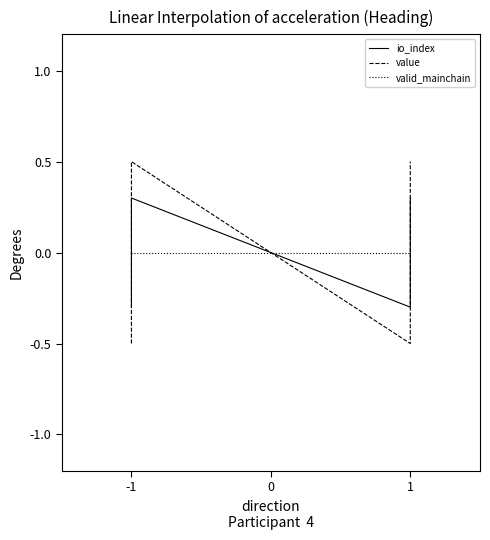

How many positive values does the value series have?

2